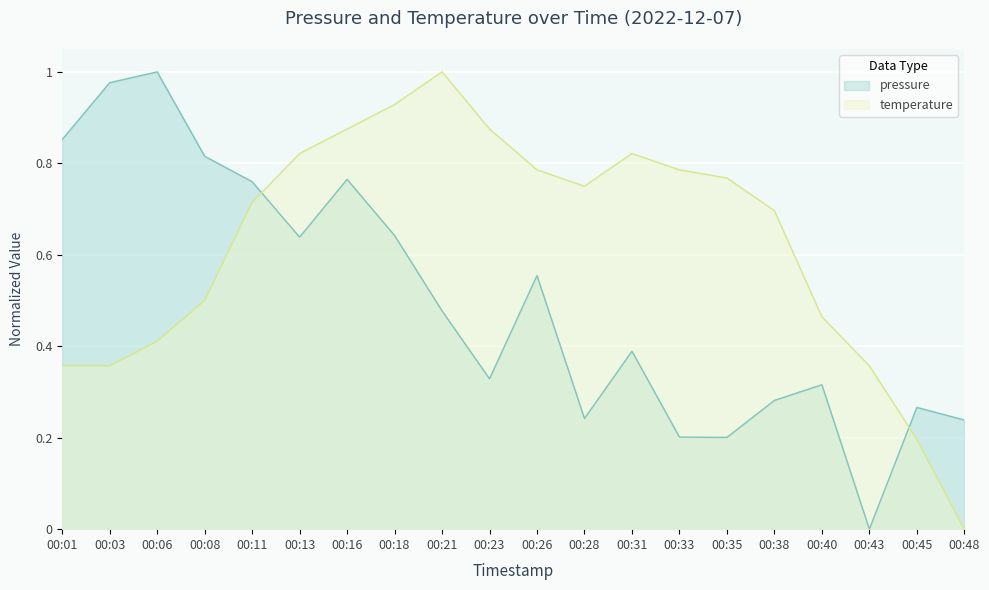

What are all the series names shown in the legend?

pressure, temperature